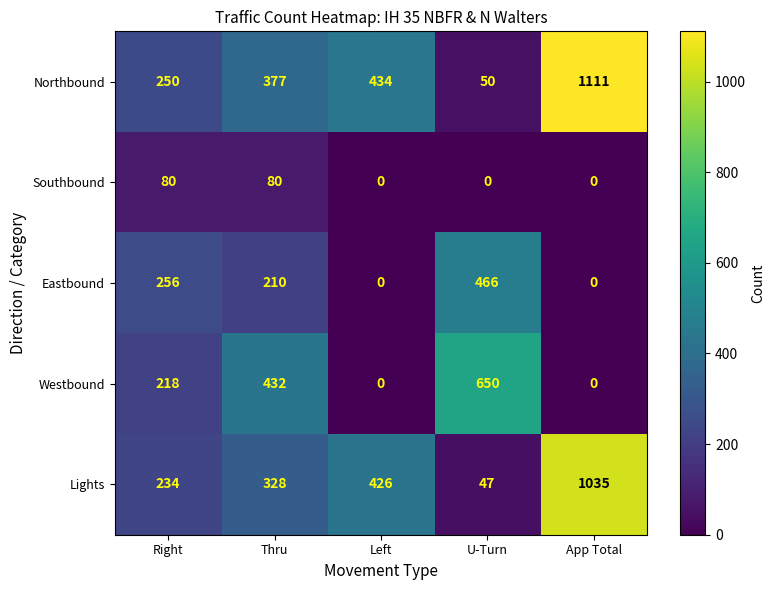

At which category is the sum across all series the highest?

App Total